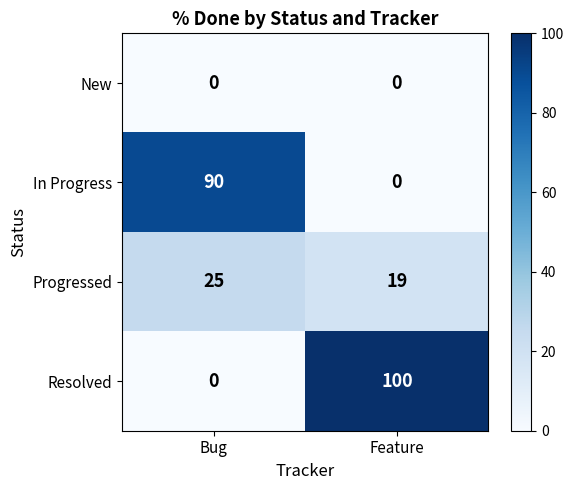

What is the sum of the Resolved values at Feature and Bug?

100